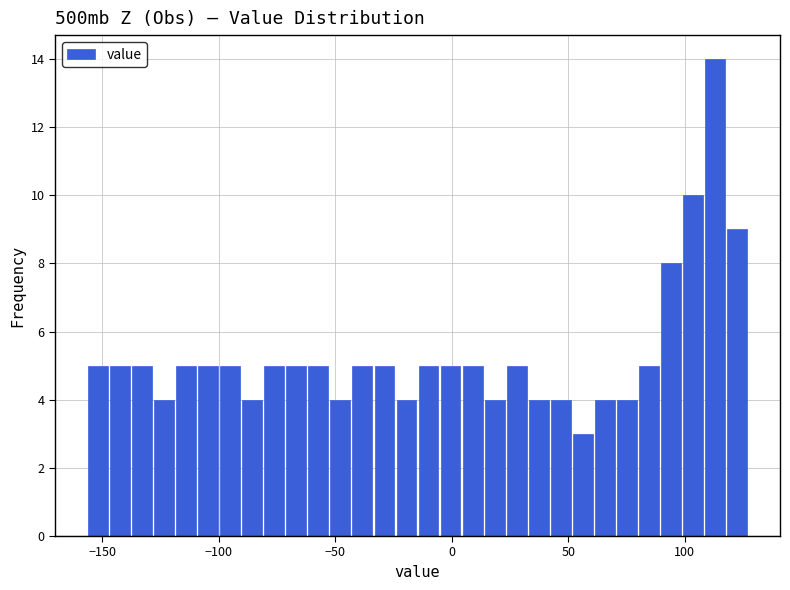

Around what value on the x-axis is the tallest bar? Give the approximate position of its centre, as read against the axis.

115